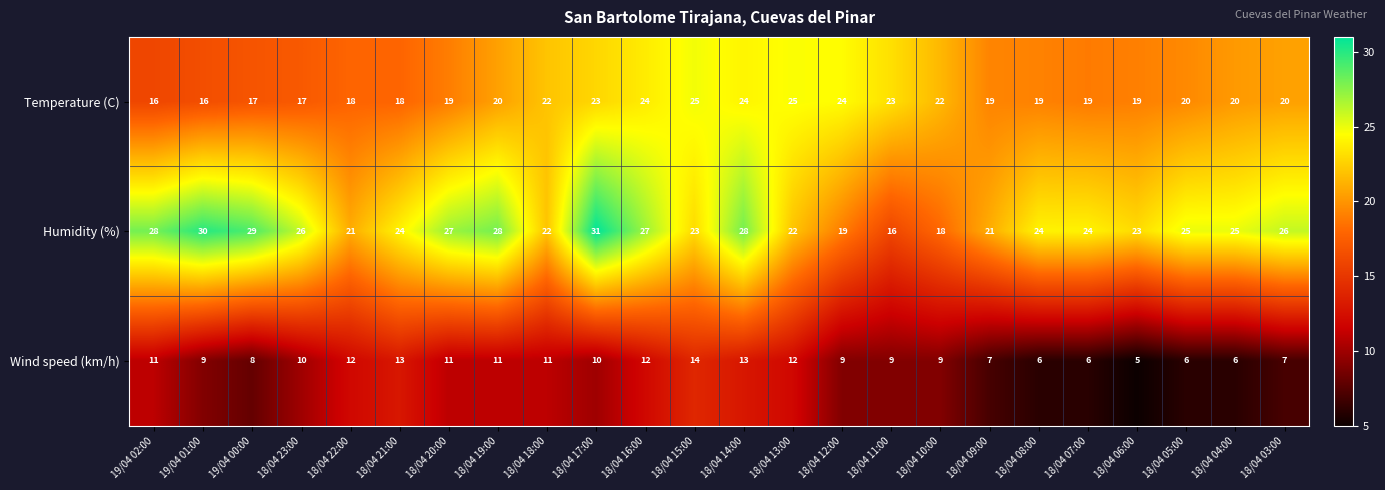

What is the sum of all Temperature (C) values?

489